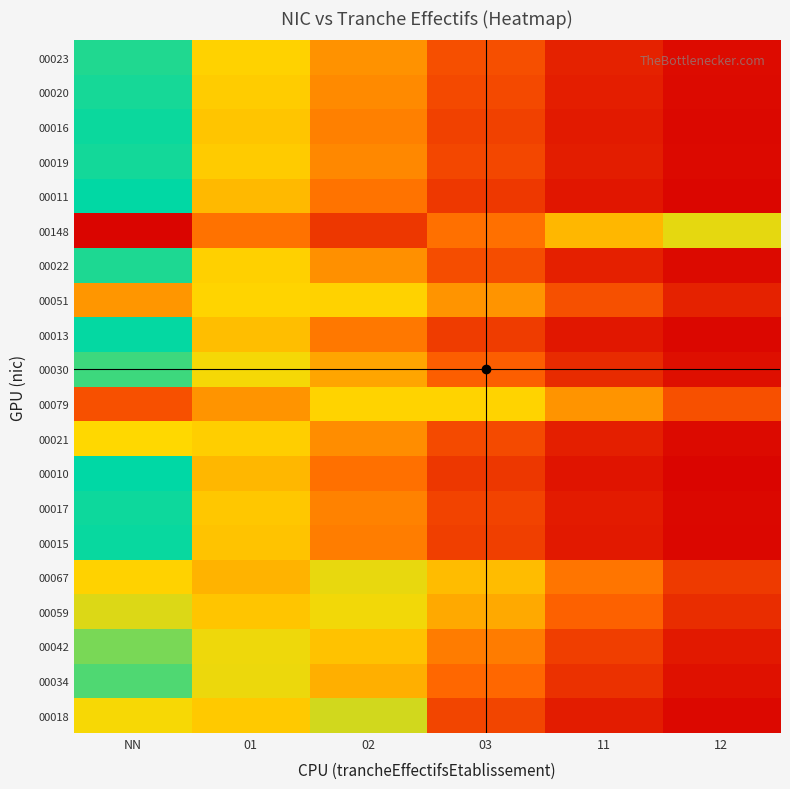

Reading right to left, what are all the values shown in this chart?

00018: 12=0.0	11=0.1	03=0.2	02=0.7	01=0.6	NN=0.7
00034: 12=0.1	11=0.2	03=0.3	02=0.5	01=0.7	NN=0.9
00042: 12=0.1	11=0.2	03=0.4	02=0.6	01=0.7	NN=0.8
00059: 12=0.1	11=0.3	03=0.5	02=0.7	01=0.6	NN=0.7
00067: 12=0.2	11=0.4	03=0.6	02=0.7	01=0.6	NN=0.7
00015: 12=0.0	11=0.1	03=0.2	02=0.4	01=0.6	NN=1.0
00017: 12=0.0	11=0.1	03=0.2	02=0.4	01=0.6	NN=1.0
00010: 12=0.0	11=0.1	03=0.2	02=0.4	01=0.6	NN=1.0
00021: 12=0.0	11=0.1	03=0.2	02=0.4	01=0.6	NN=0.7
00079: 12=0.3	11=0.5	03=0.7	02=0.7	01=0.5	NN=0.3
00030: 12=0.1	11=0.1	03=0.3	02=0.5	01=0.7	NN=0.9
00013: 12=0.0	11=0.1	03=0.2	02=0.4	01=0.6	NN=1.0
00051: 12=0.1	11=0.3	03=0.5	02=0.7	01=0.7	NN=0.5
00022: 12=0.0	11=0.1	03=0.3	02=0.5	01=0.6	NN=1.0
00148: 12=0.7	11=0.6	03=0.4	02=0.2	01=0.4	NN=0.0
00011: 12=0.0	11=0.1	03=0.2	02=0.4	01=0.6	NN=1.0
00019: 12=0.0	11=0.1	03=0.2	02=0.4	01=0.6	NN=1.0
00016: 12=0.0	11=0.1	03=0.2	02=0.4	01=0.6	NN=1.0
00020: 12=0.0	11=0.1	03=0.2	02=0.4	01=0.6	NN=1.0
00023: 12=0.0	11=0.1	03=0.3	02=0.5	01=0.6	NN=1.0